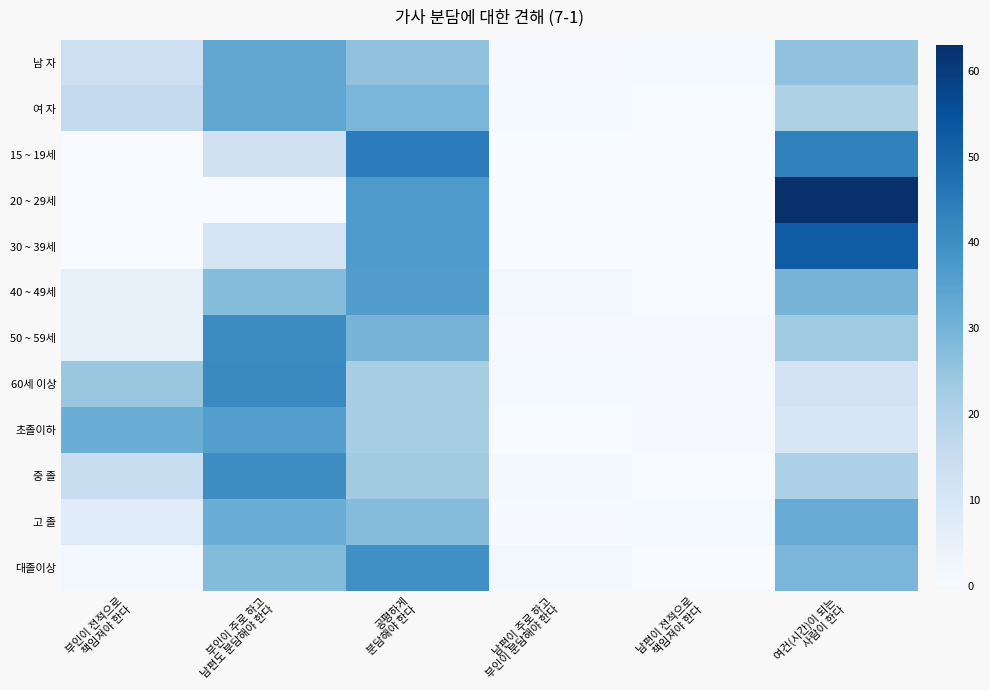

Reading left to right, what are all the values shown in this chart?

남 자: 부인이 전적으로
책임져야 한다=13.5	부인이 주로 하고
남편도 분담해야 한다=33.7	공평하게
분담해야 한다=25.6	남편이 주로 하고
부인이 분담해야 한다=0.5	남편이 전적으로
책임져야 한다=0.8	여건(시간)이 되는
사람이 한다=25.8
여 자: 부인이 전적으로
책임져야 한다=16.0	부인이 주로 하고
남편도 분담해야 한다=33.6	공평하게
분담해야 한다=29.1	남편이 주로 하고
부인이 분담해야 한다=0.9	남편이 전적으로
책임져야 한다=0.0	여건(시간)이 되는
사람이 한다=20.3
15 ~ 19세: 부인이 전적으로
책임져야 한다=0.0	부인이 주로 하고
남편도 분담해야 한다=12.5	공평하게
분담해야 한다=44.3	남편이 주로 하고
부인이 분담해야 한다=0.0	남편이 전적으로
책임져야 한다=0.0	여건(시간)이 되는
사람이 한다=43.2
20 ~ 29세: 부인이 전적으로
책임져야 한다=0.0	부인이 주로 하고
남편도 분담해야 한다=0.0	공평하게
분담해야 한다=37.0	남편이 주로 하고
부인이 분담해야 한다=0.0	남편이 전적으로
책임져야 한다=0.0	여건(시간)이 되는
사람이 한다=63.0
30 ~ 39세: 부인이 전적으로
책임져야 한다=0.0	부인이 주로 하고
남편도 분담해야 한다=11.0	공평하게
분담해야 한다=36.7	남편이 주로 하고
부인이 분담해야 한다=0.0	남편이 전적으로
책임져야 한다=0.0	여건(시간)이 되는
사람이 한다=52.4
40 ~ 49세: 부인이 전적으로
책임져야 한다=5.2	부인이 주로 하고
남편도 분담해야 한다=27.4	공평하게
분담해야 한다=36.0	남편이 주로 하고
부인이 분담해야 한다=1.9	남편이 전적으로
책임져야 한다=0.0	여건(시간)이 되는
사람이 한다=29.6
50 ~ 59세: 부인이 전적으로
책임져야 한다=5.3	부인이 주로 하고
남편도 분담해야 한다=40.8	공평하게
분담해야 한다=29.6	남편이 주로 하고
부인이 분담해야 한다=0.7	남편이 전적으로
책임져야 한다=0.7	여건(시간)이 되는
사람이 한다=23.0
60세 이상: 부인이 전적으로
책임져야 한다=24.6	부인이 주로 하고
남편도 분담해야 한다=41.1	공평하게
분담해야 한다=21.5	남편이 주로 하고
부인이 분담해야 한다=0.8	남편이 전적으로
책임져야 한다=0.5	여건(시간)이 되는
사람이 한다=11.5
초졸이하: 부인이 전적으로
책임져야 한다=31.5	부인이 주로 하고
남편도 분담해야 한다=35.8	공평하게
분담해야 한다=21.8	남편이 주로 하고
부인이 분담해야 한다=0.2	남편이 전적으로
책임져야 한다=0.5	여건(시간)이 되는
사람이 한다=10.1
중 졸: 부인이 전적으로
책임져야 한다=14.6	부인이 주로 하고
남편도 분담해야 한다=40.6	공평하게
분담해야 한다=22.7	남편이 주로 하고
부인이 분담해야 한다=1.2	남편이 전적으로
책임져야 한다=0.0	여건(시간)이 되는
사람이 한다=20.9
고 졸: 부인이 전적으로
책임져야 한다=7.6	부인이 주로 하고
남편도 분담해야 한다=31.6	공평하게
분담해야 한다=27.5	남편이 주로 하고
부인이 분담해야 한다=0.4	남편이 전적으로
책임져야 한다=0.8	여건(시간)이 되는
사람이 한다=32.1
대졸이상: 부인이 전적으로
책임져야 한다=1.8	부인이 주로 하고
남편도 분담해야 한다=27.8	공평하게
분담해야 한다=39.7	남편이 주로 하고
부인이 분담해야 한다=1.6	남편이 전적으로
책임져야 한다=0.0	여건(시간)이 되는
사람이 한다=29.1